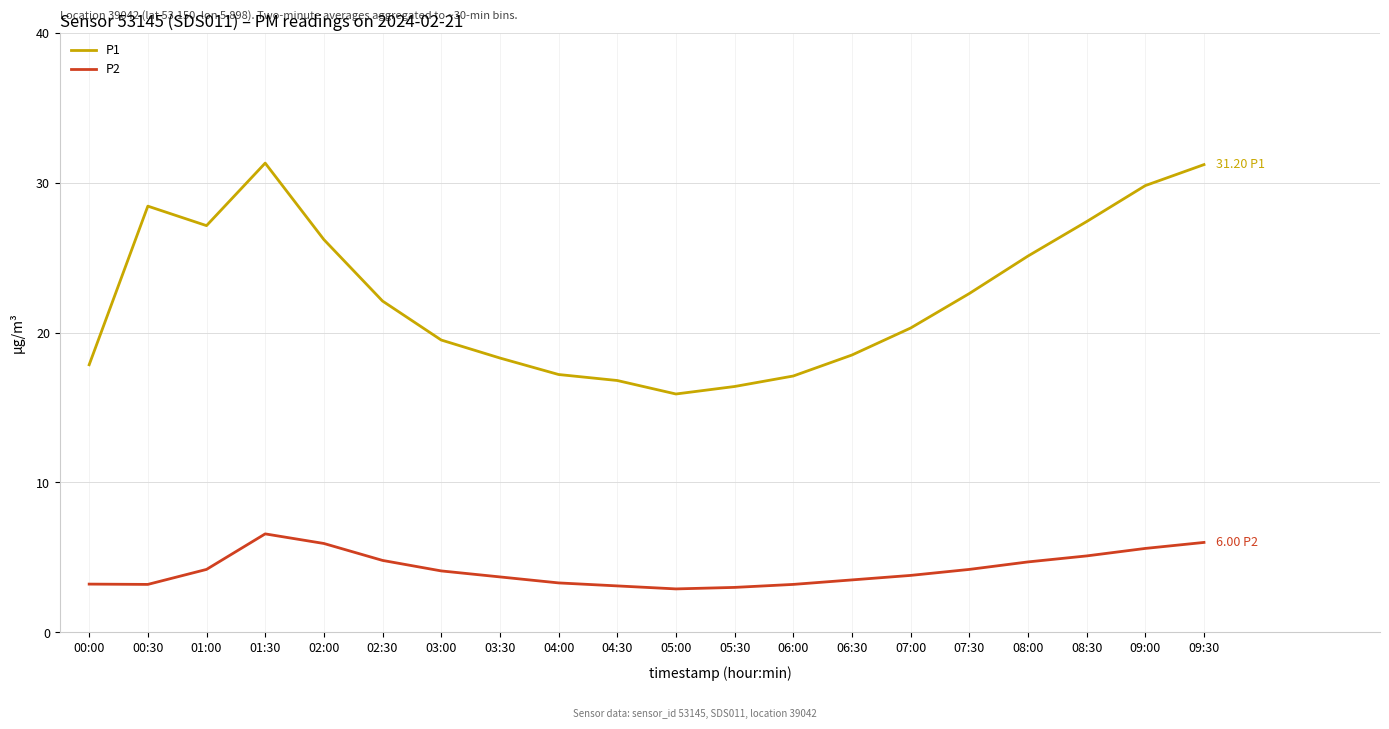

Between 04:30 and 07:30, which series saw the biggest shift?

P1